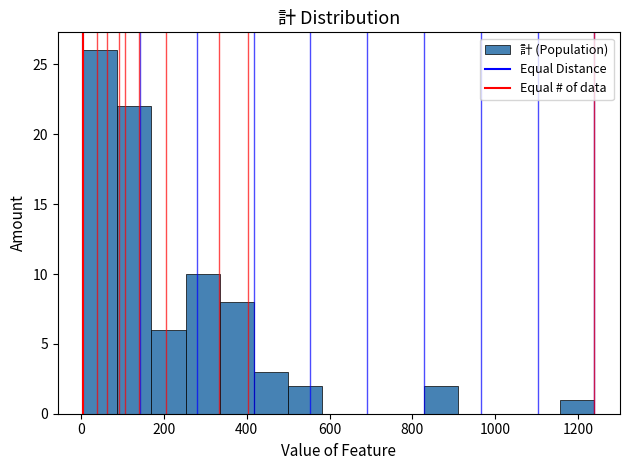

Reading left to right, list every bar in this chart as the range it spans on the x-axis followed by its height. Neither the bar edges nor the heights are printed on the chart, so give them approximately, as read against the axes.

0 to 80: 26
80 to 160: 22
160 to 260: 6
260 to 340: 10
340 to 420: 8
420 to 500: 3
500 to 580: 2
580 to 660: 0
660 to 740: 0
740 to 820: 0
820 to 920: 2
920 to 1000: 0
1000 to 1080: 0
1080 to 1160: 0
1160 to 1240: 1